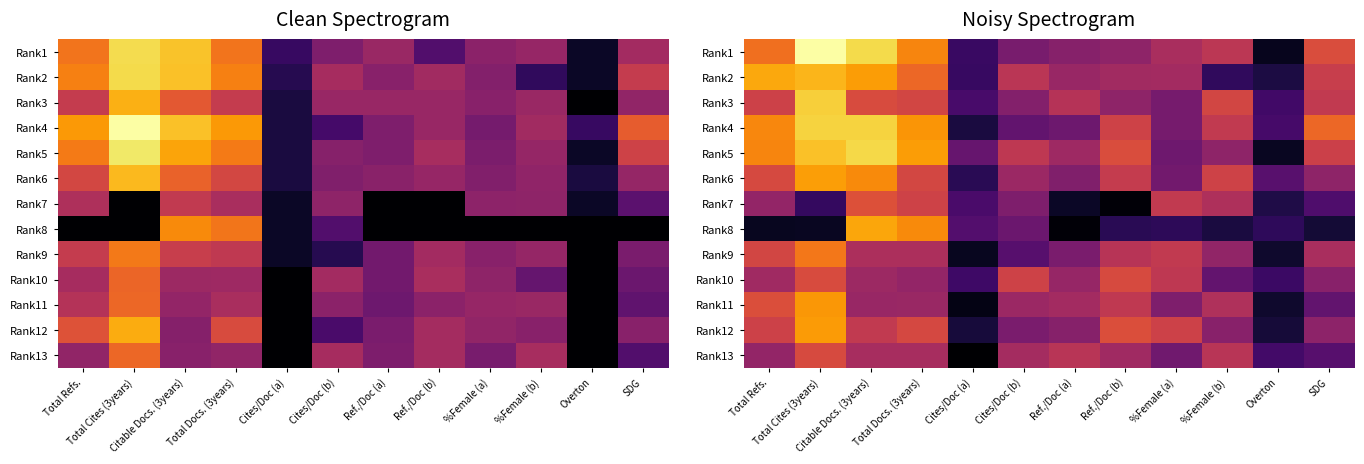

At how many categories does at least one series exceed 5?

10